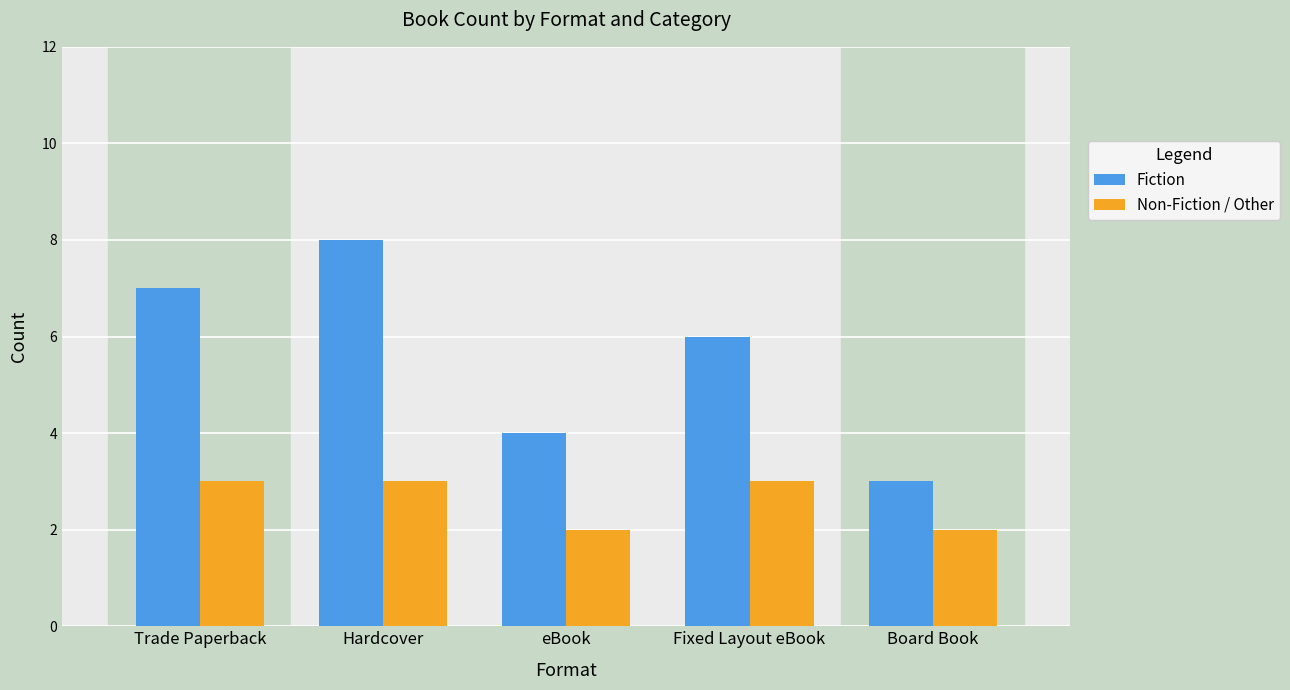

What is the maximum value for Fiction?

8